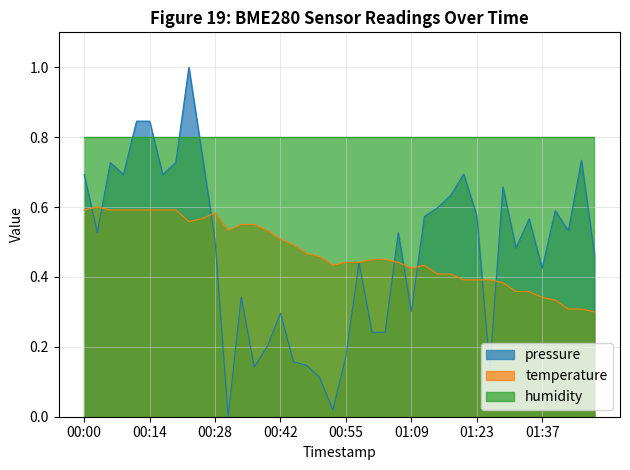

At how many categories does at least one series exceed 0?

40